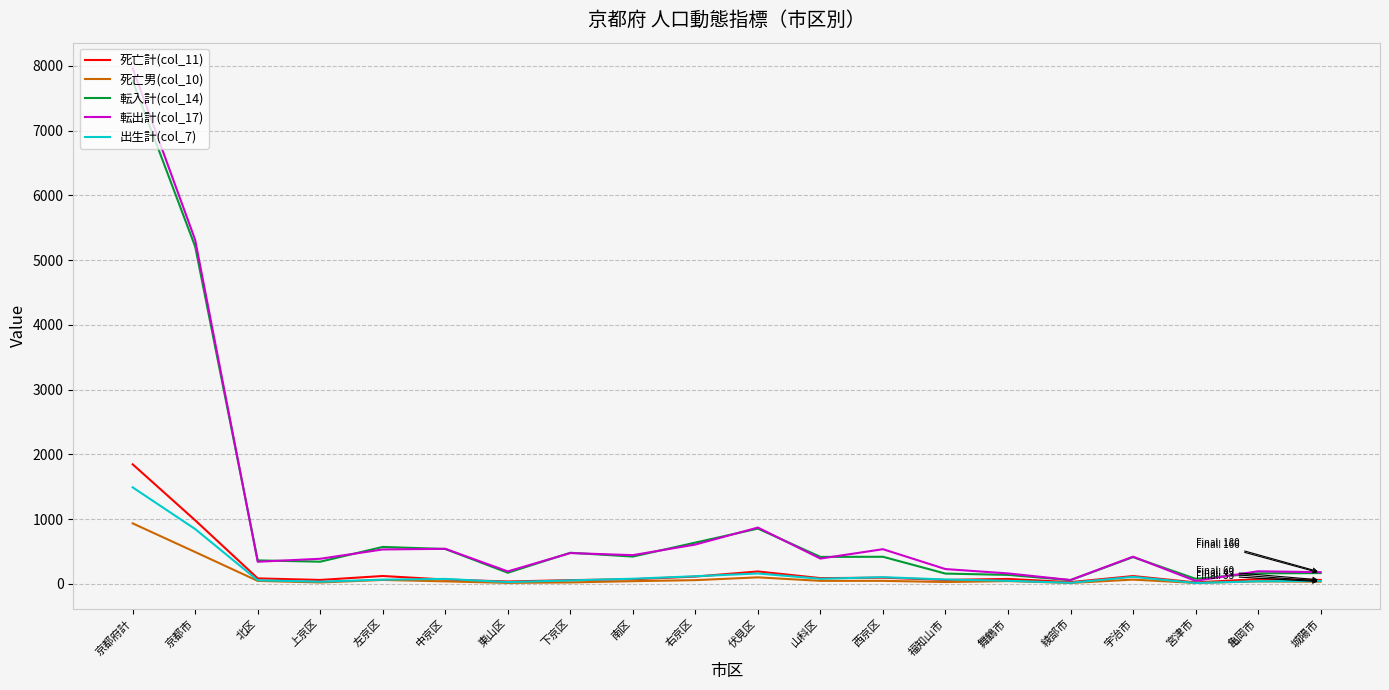

At which category is the sum across all series the highest?

京都府計